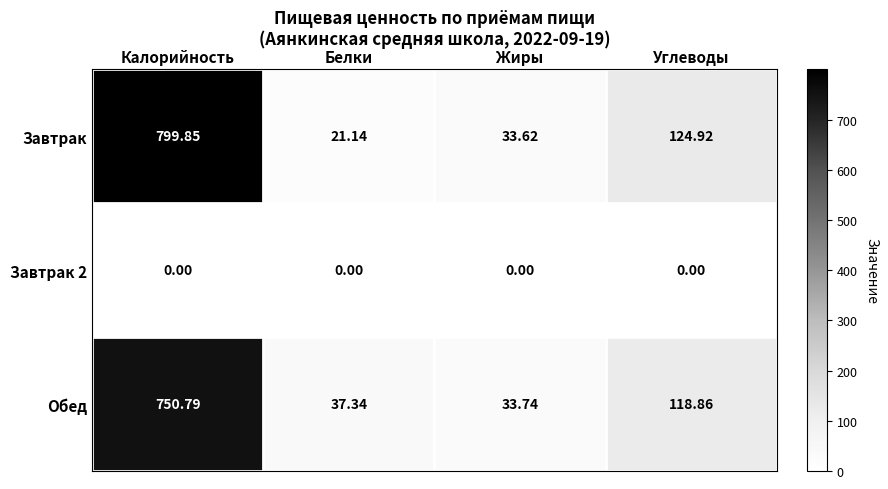

At which category is the sum across all series the highest?

Калорийность